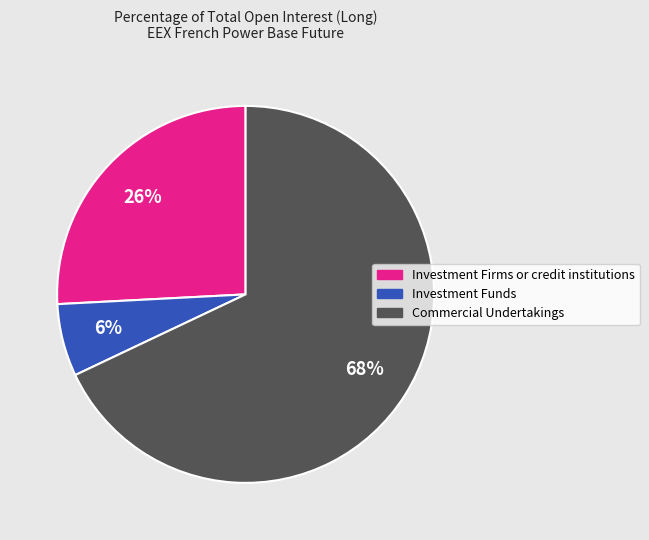

What percentage is the Commercial Undertakings slice, to the nearest percent?

68%